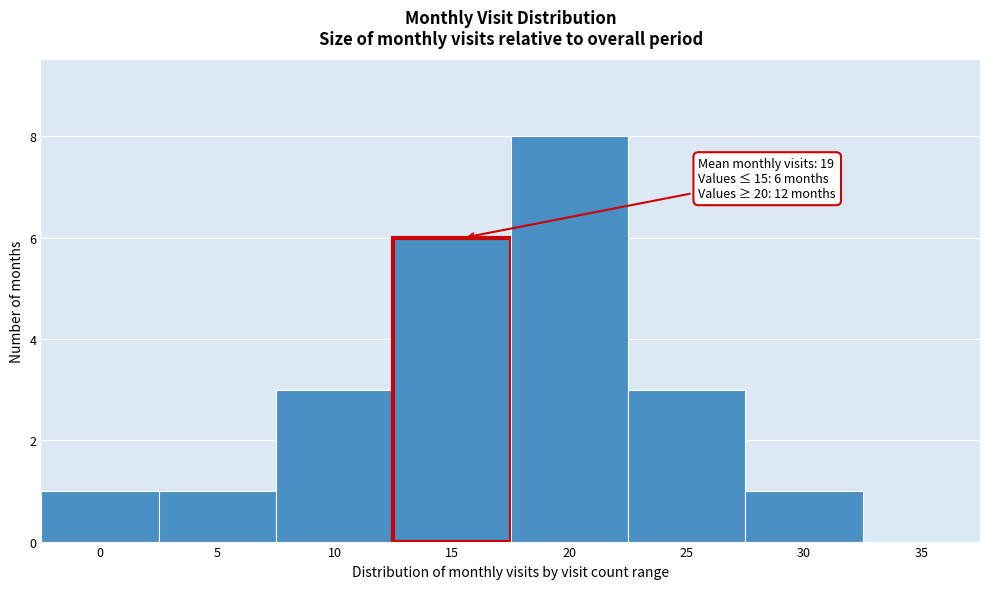

What value does the data have at 15?

6